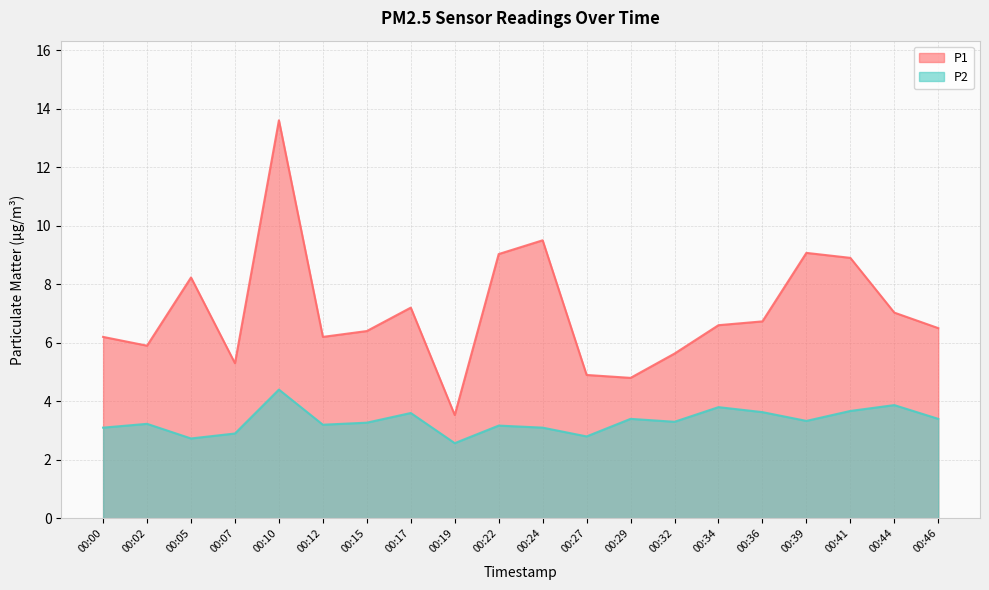

What is the value of the P1 point at the 1st from the left?

6.2